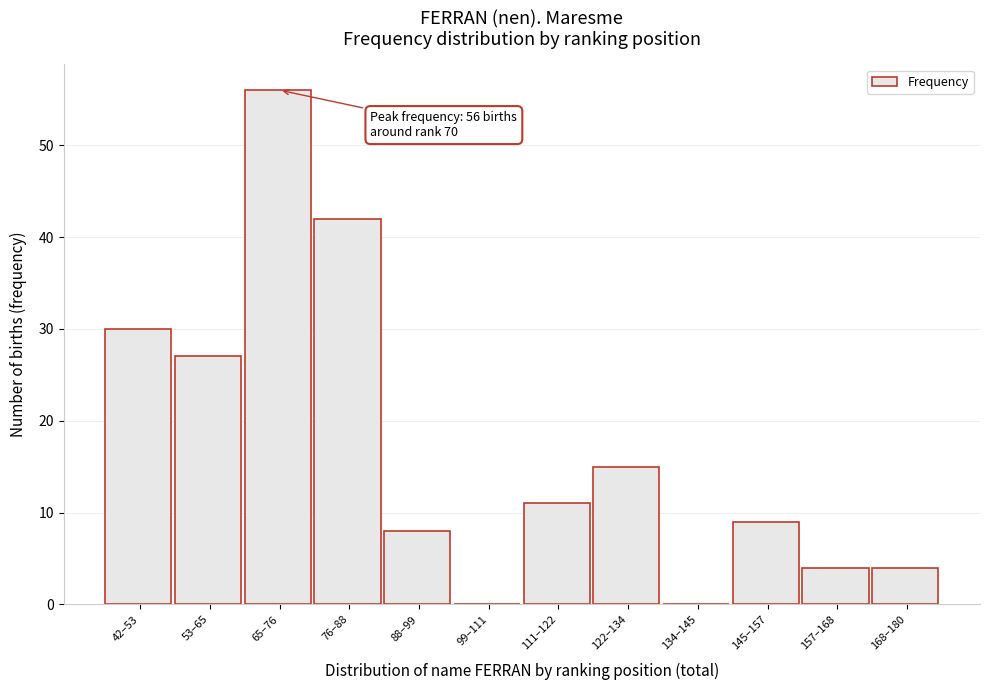

Reading right to left, extract all data points from this chart.

168–180=4	157–168=4	145–157=9	134–145=0	122–134=15	111–122=11	99–111=0	88–99=8	76–88=42	65–76=56	53–65=27	42–53=30